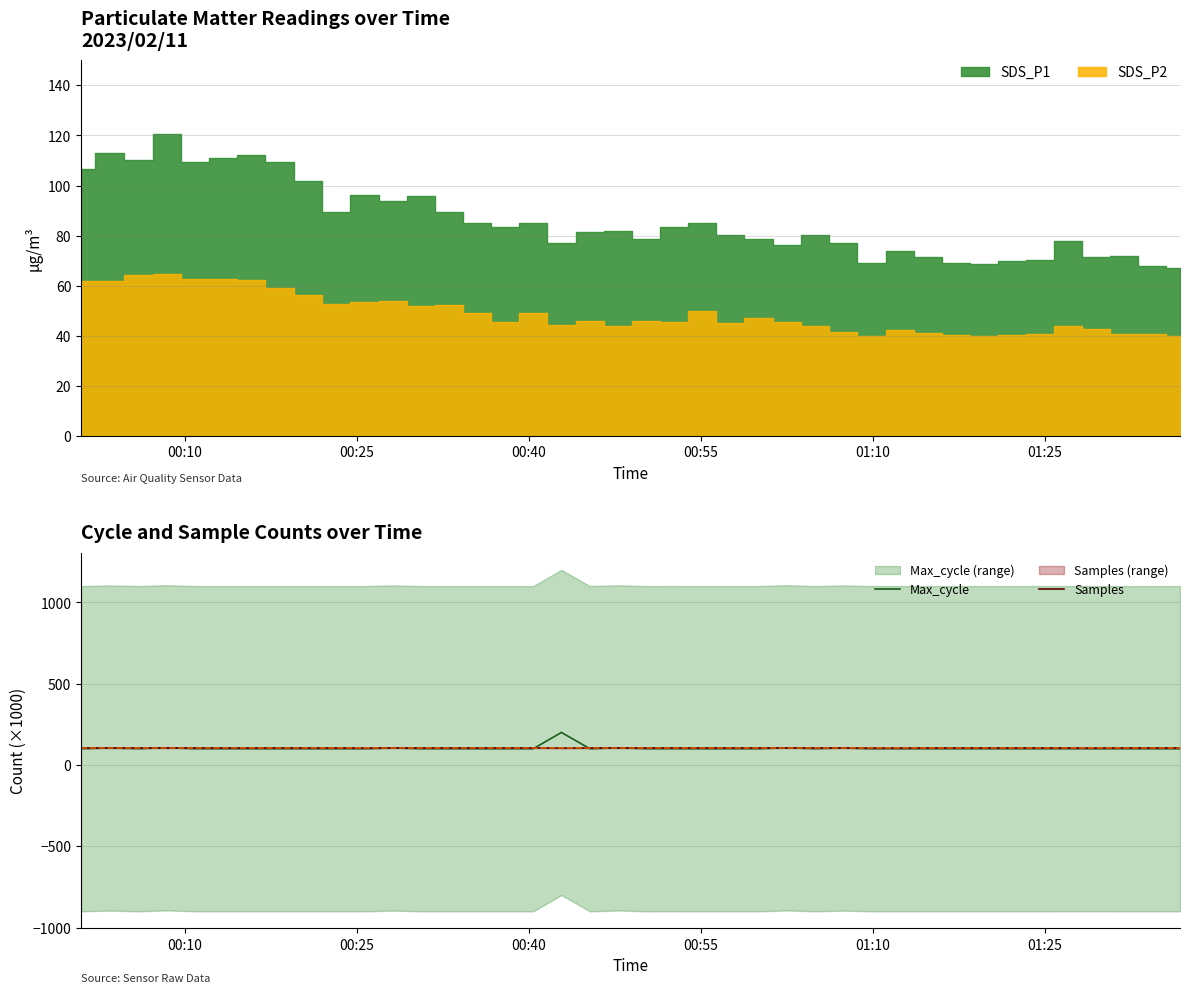

What is the maximum value for Max_cycle?

200.3